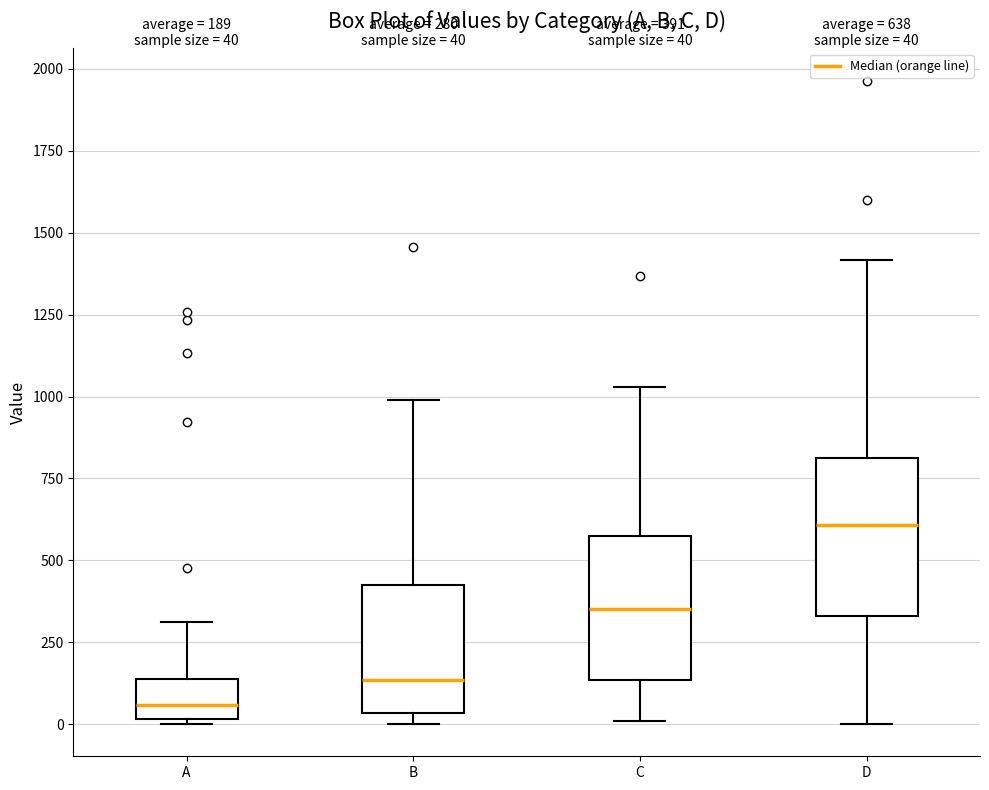

Which box has the highest median line?

D